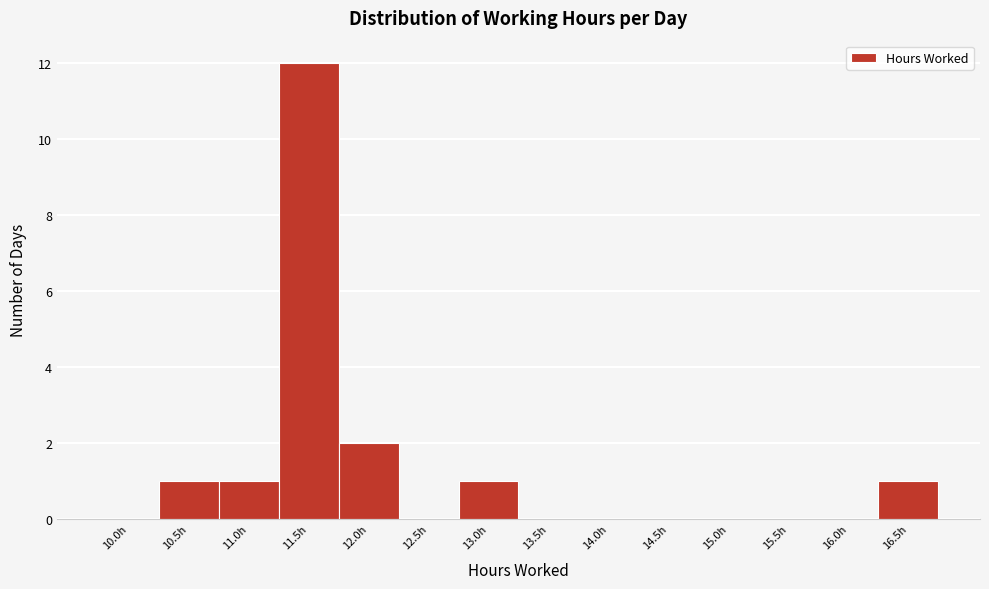

Reading left to right, transcribe all the data shown in this chart.

10.0h=0	10.5h=1	11.0h=1	11.5h=12	12.0h=2	12.5h=0	13.0h=1	13.5h=0	14.0h=0	14.5h=0	15.0h=0	15.5h=0	16.0h=0	16.5h=1